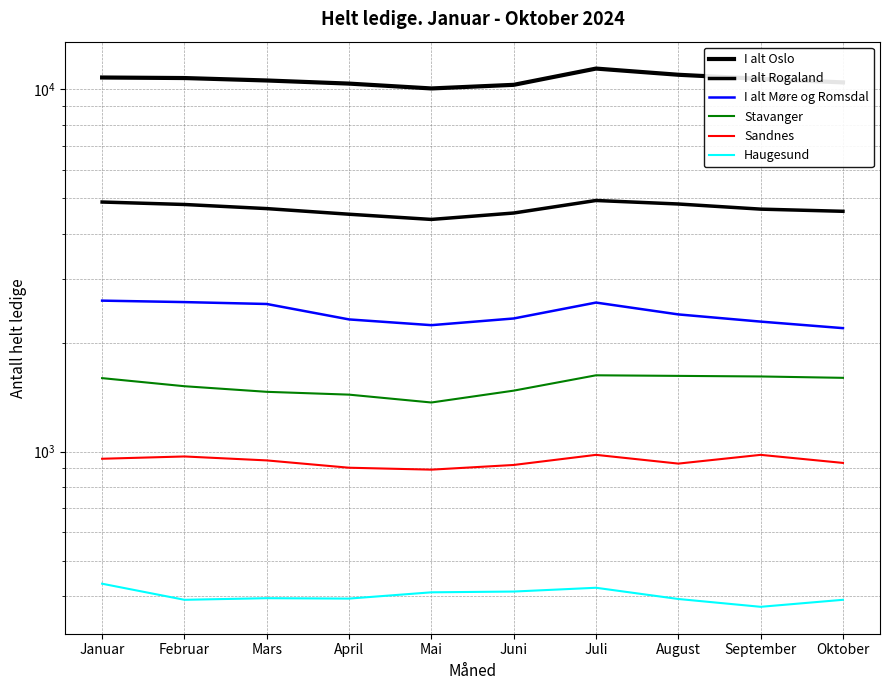

What is the minimum value shown in the chart?

373